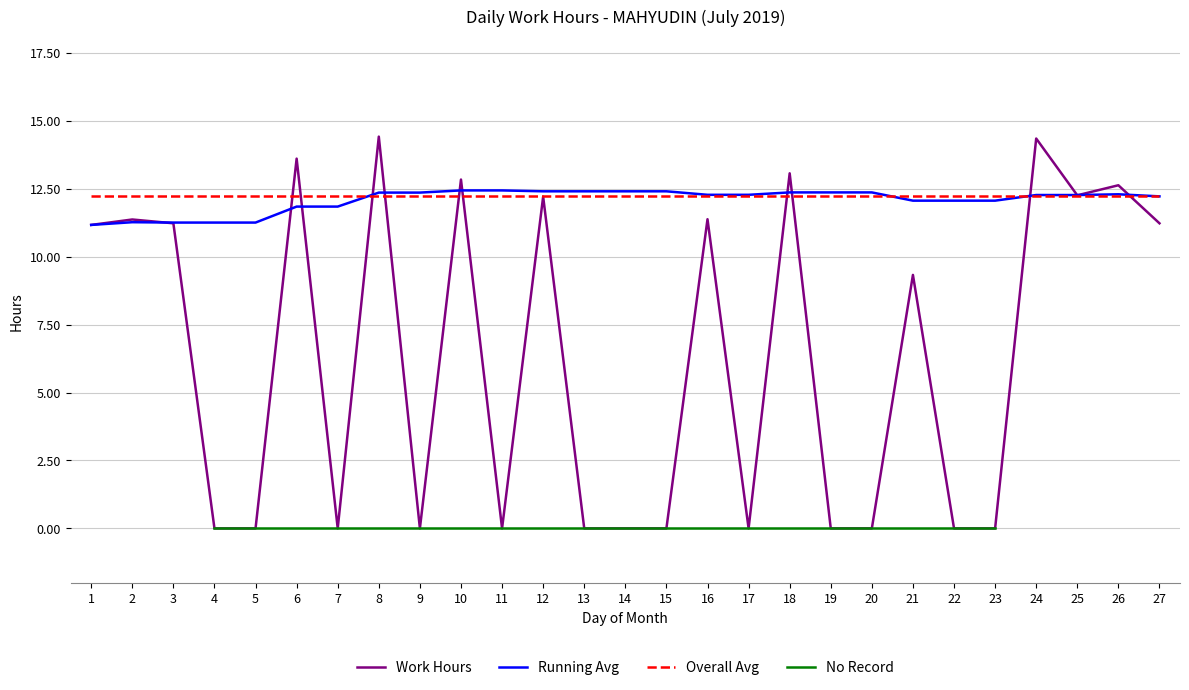

Where is Work Hours nearest to the value 7?

21